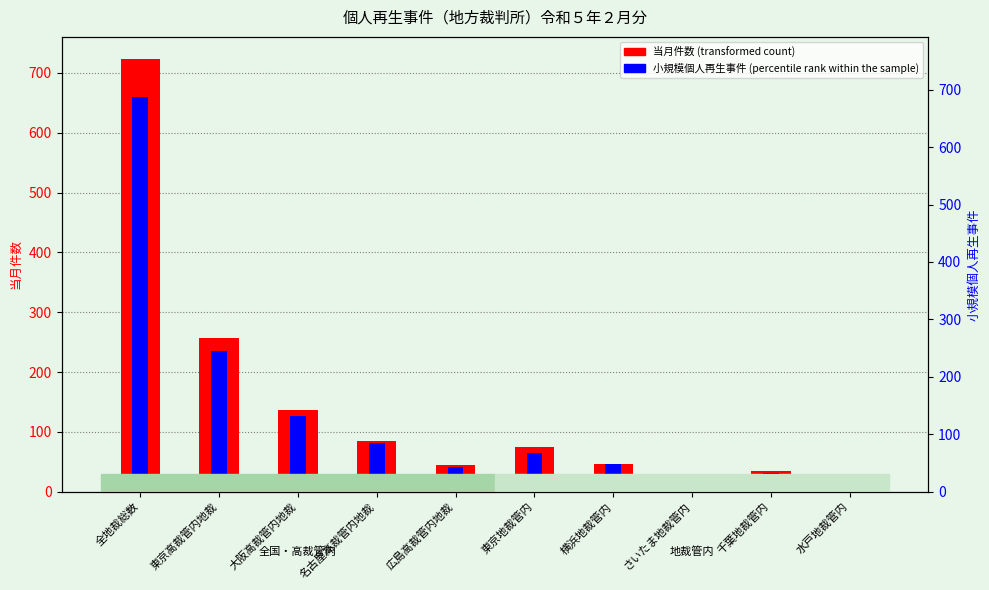

At which label does 小規模個人再生事件 (percentile rank within the sample) first exceed 64?

全地裁総数